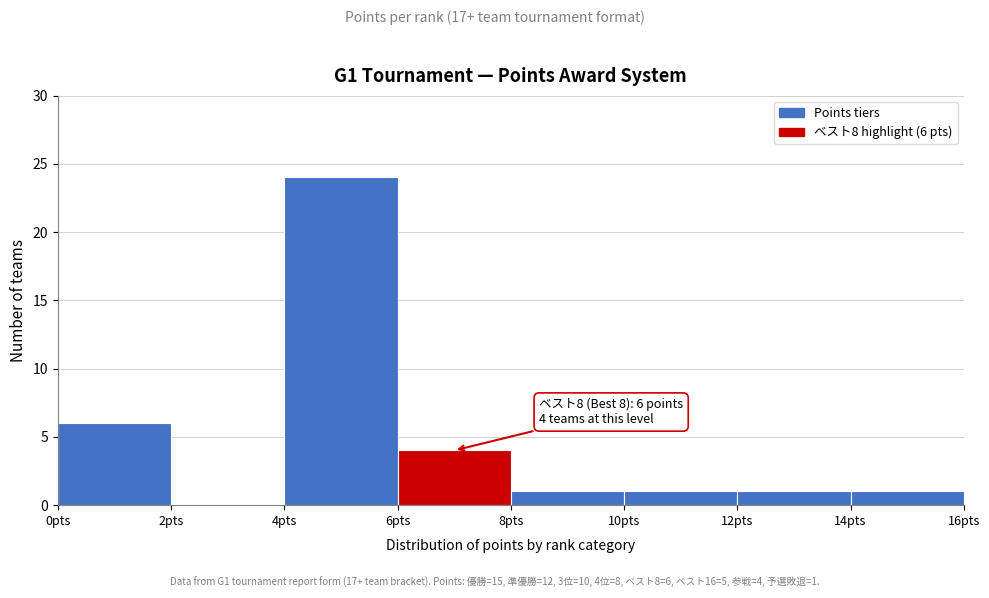

Over which range of the x-axis is the bar tallest?

4 to 6